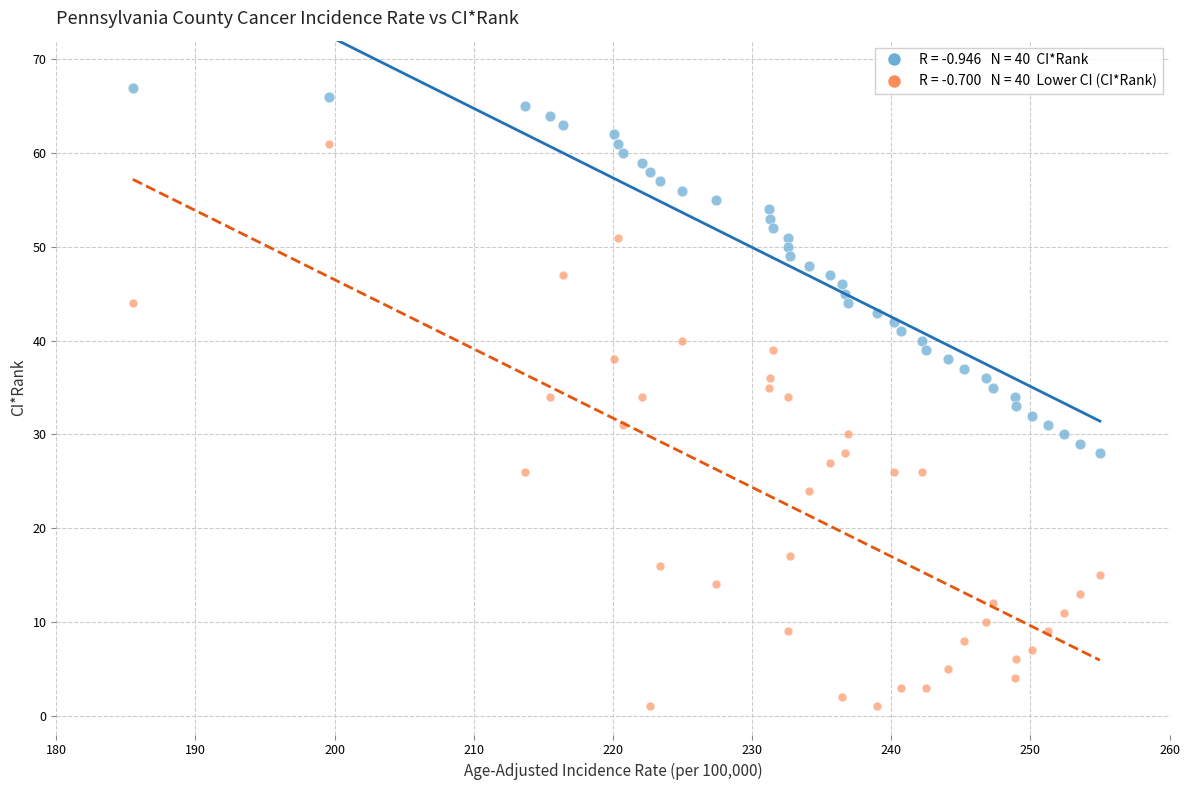

Across all data points, what is the range of Y values (max minus min)?

66